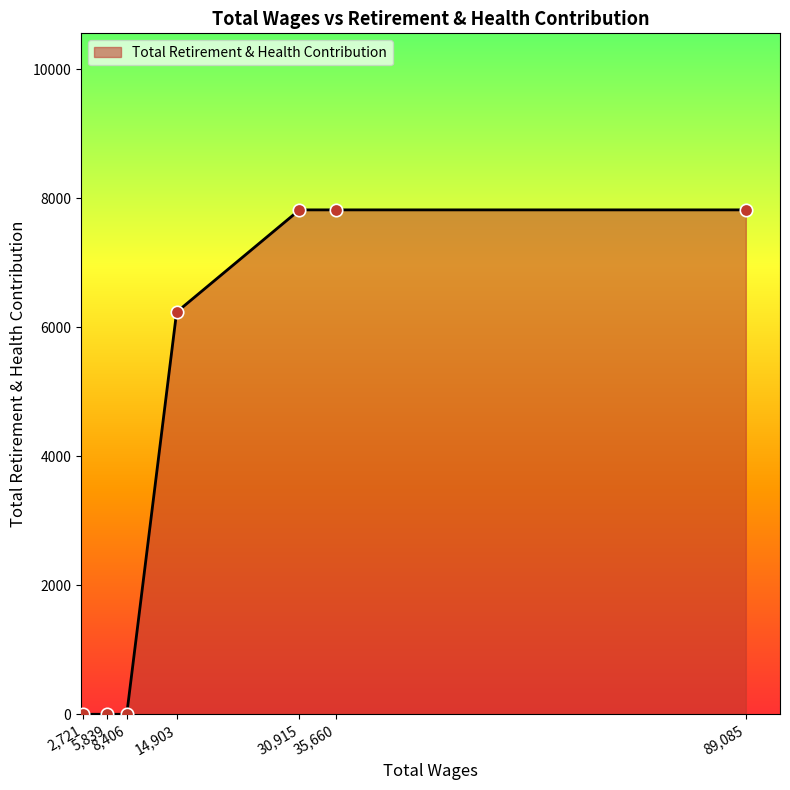

True or false: there are more than 2 points higher than both neighbors.

False